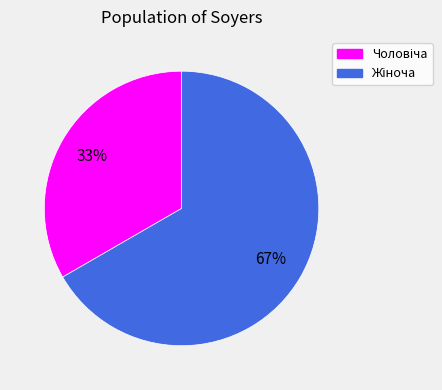

Does any single category account for the majority?

Yes